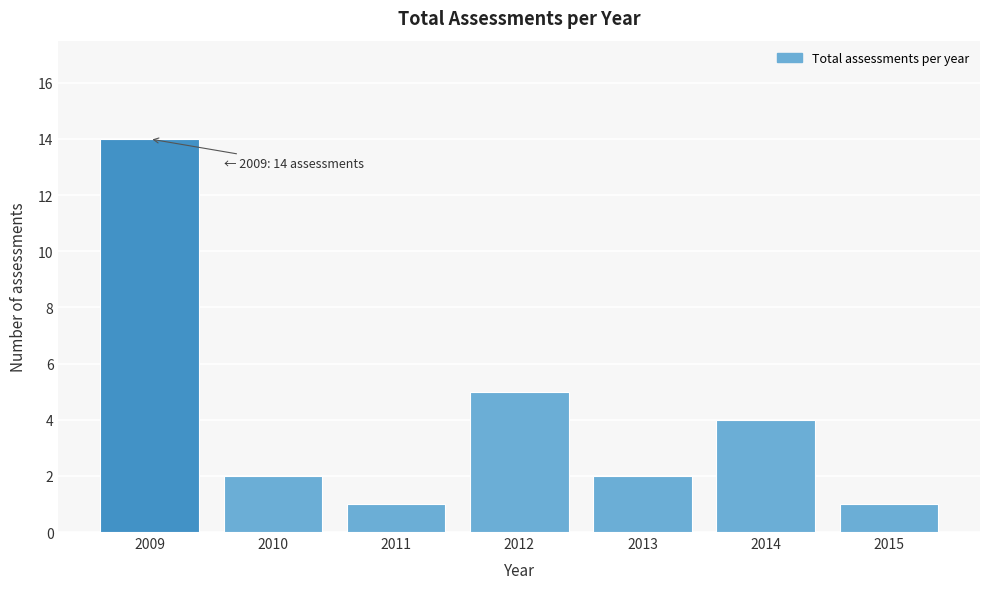

Reading left to right, extract all data points from this chart.

14	2	1	5	2	4	1